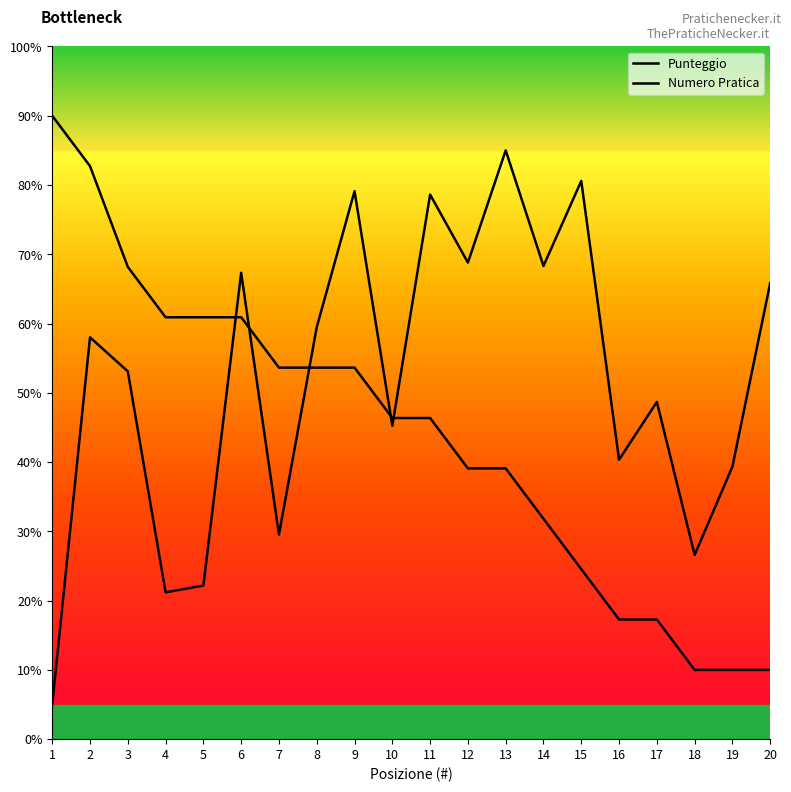

The Punteggio series shows 26.6 at 17. True or false?

False